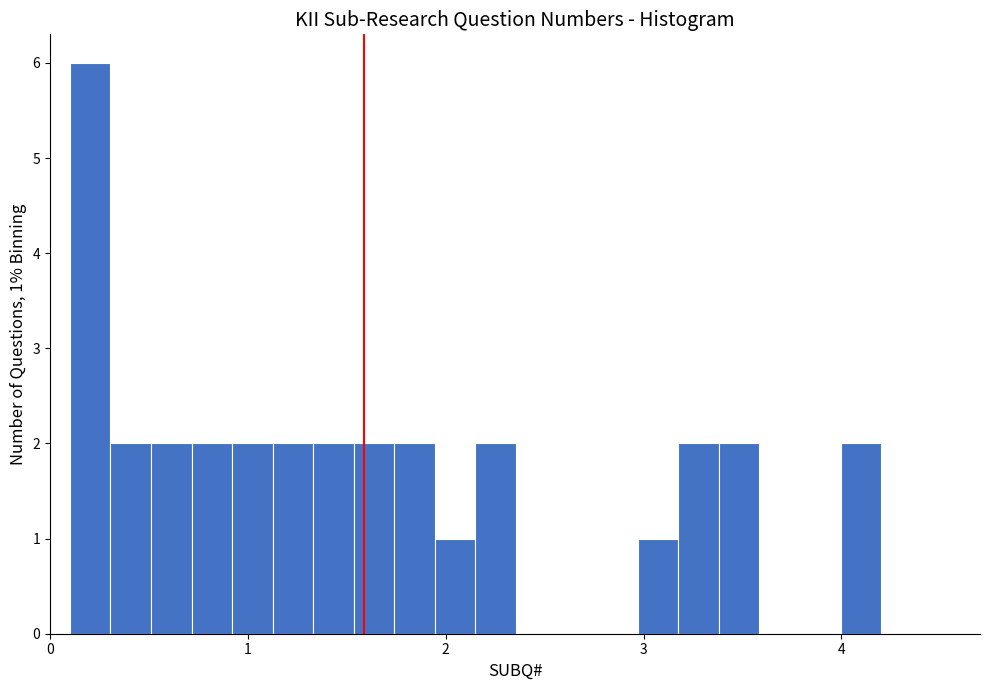

Read against the x-axis, roughly where is the centre of the tallest bar?

0.2